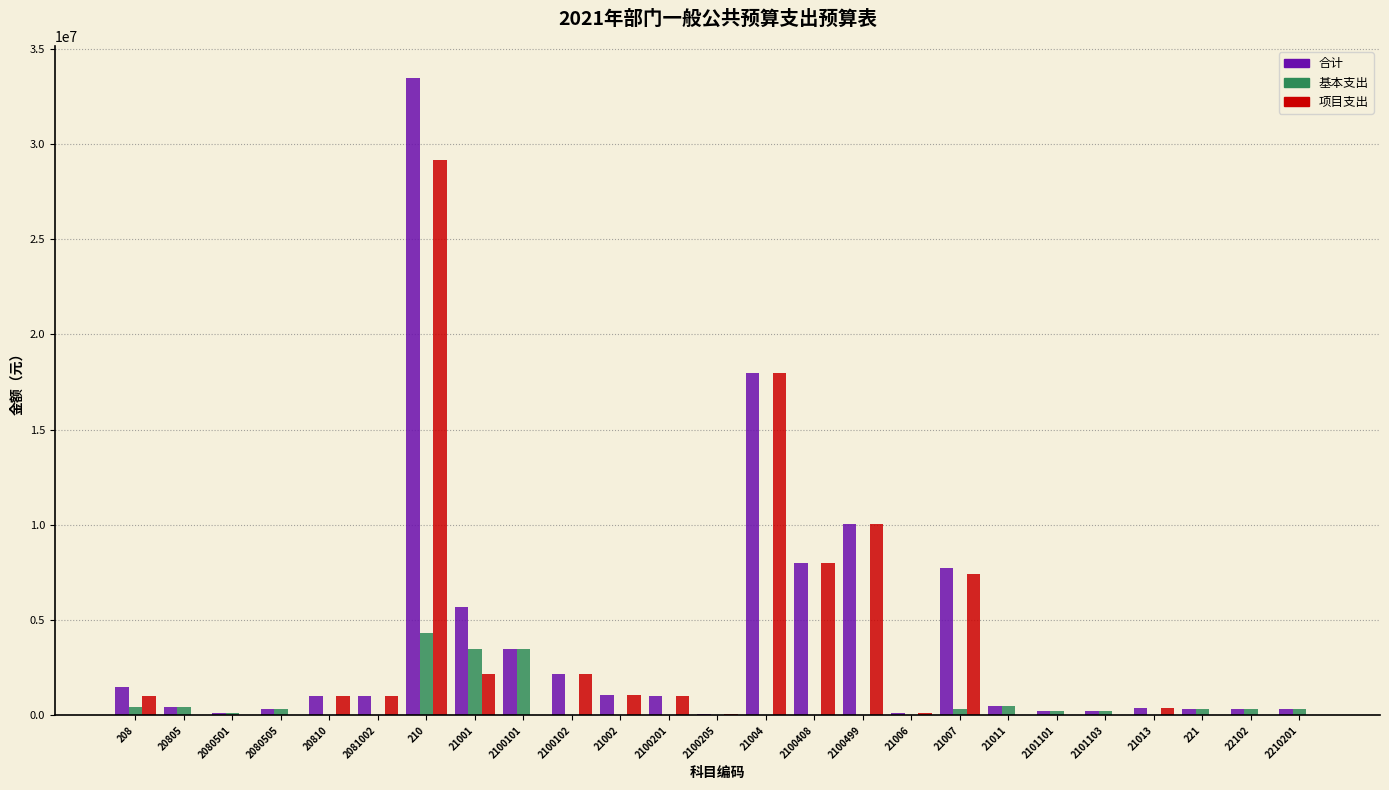

The 基本支出 series shows -1837342 at 2100201. True or false?

False